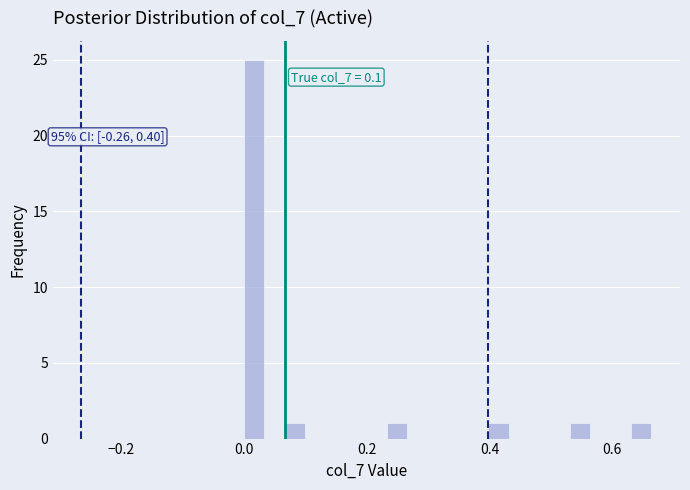

Around what value on the x-axis is the tallest bar? Give the approximate position of its centre, as read against the axis.

0.02